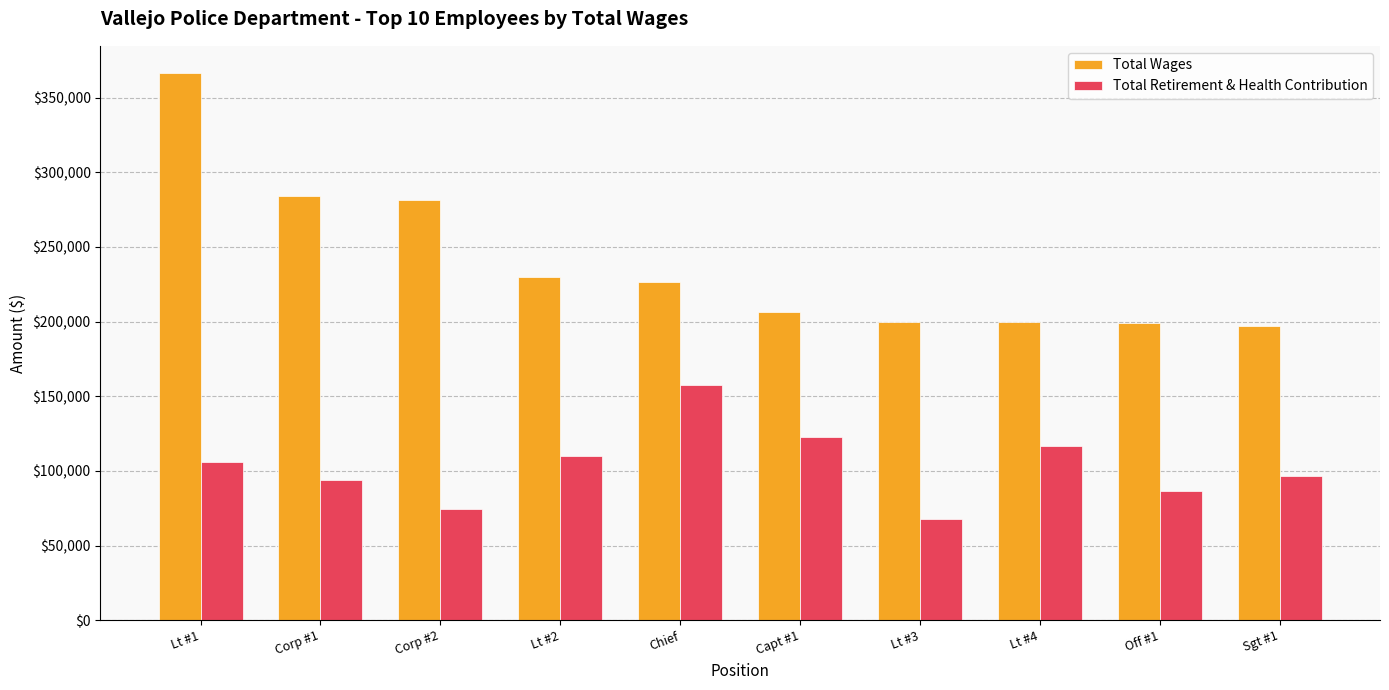

What is the label of the 4th bar from the right?

Lt #3